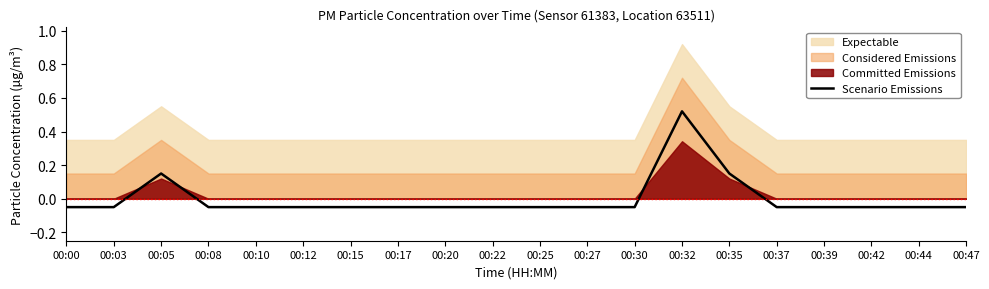

Rank the categories by value from highest to lowest.

00:32, 00:05, 00:35, 00:00, 00:03, 00:08, 00:10, 00:12, 00:15, 00:17, 00:20, 00:22, 00:25, 00:27, 00:30, 00:37, 00:39, 00:42, 00:44, 00:47